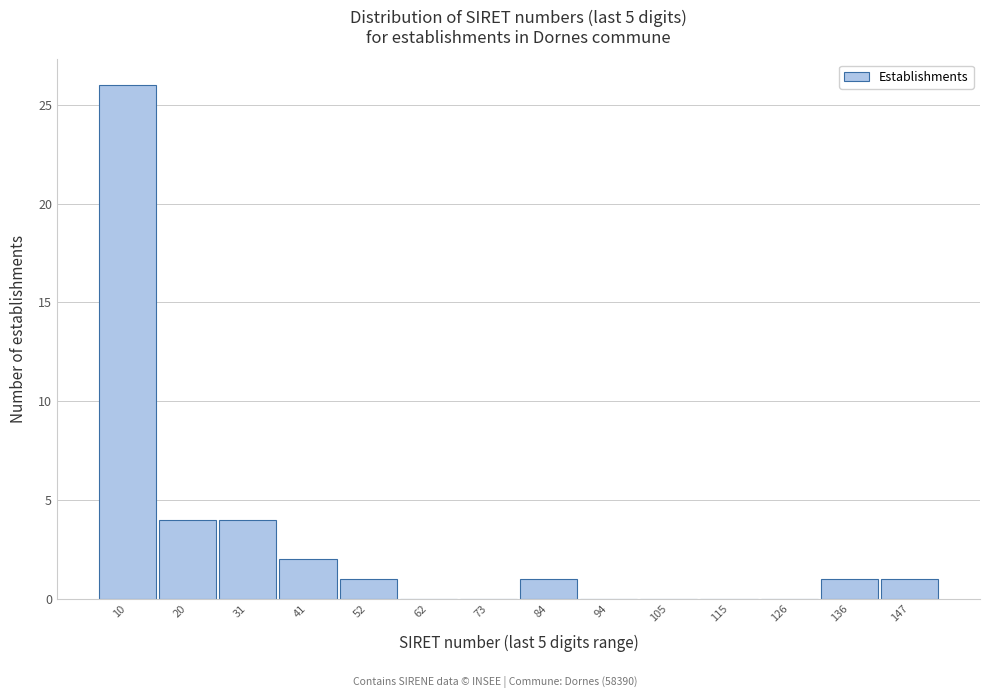

Reading left to right, list all the values displayed in this chart.

10=26	20=4	31=4	41=2	52=1	62=0	73=0	84=1	94=0	105=0	115=0	126=0	136=1	147=1